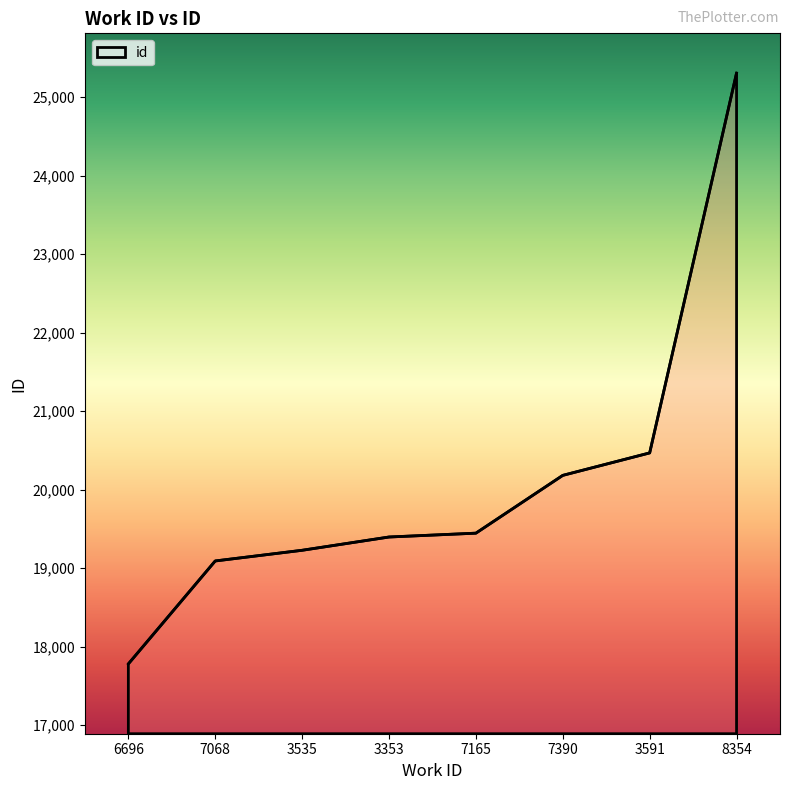

Is it true that the value at 3591 is 20468?

True